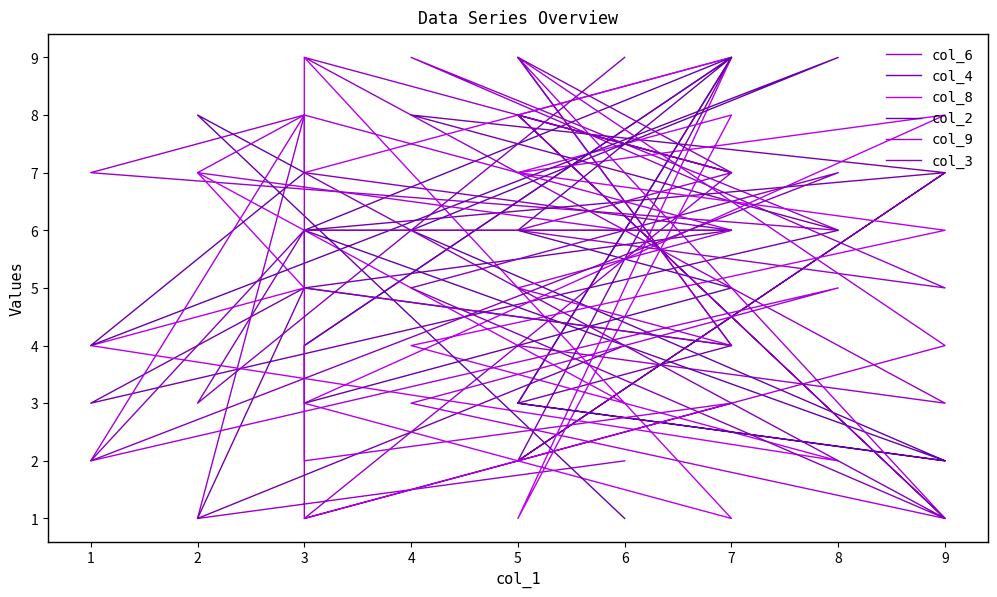

Count the col_6 values in the range 4 to 8.

10